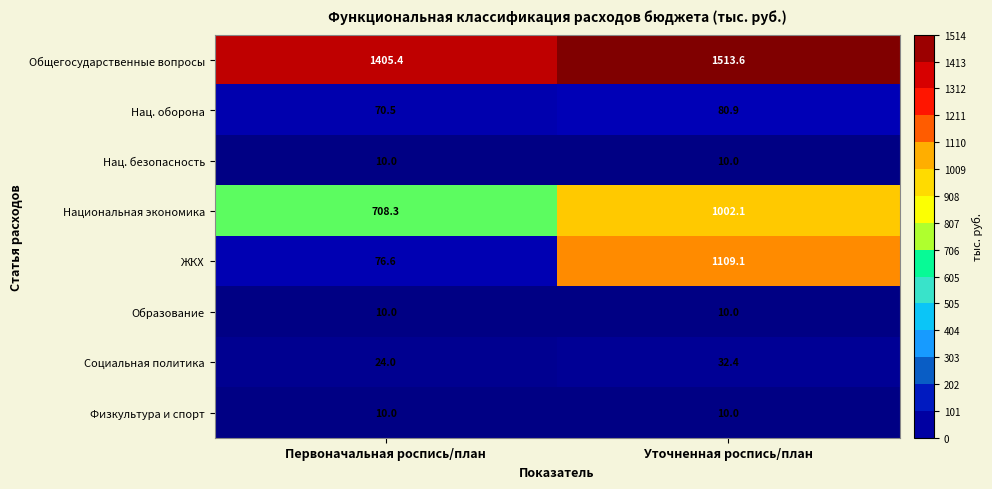

List the labels in order of Национальная экономика value, smallest first.

Первоначальная роспись/план, Уточненная роспись/план